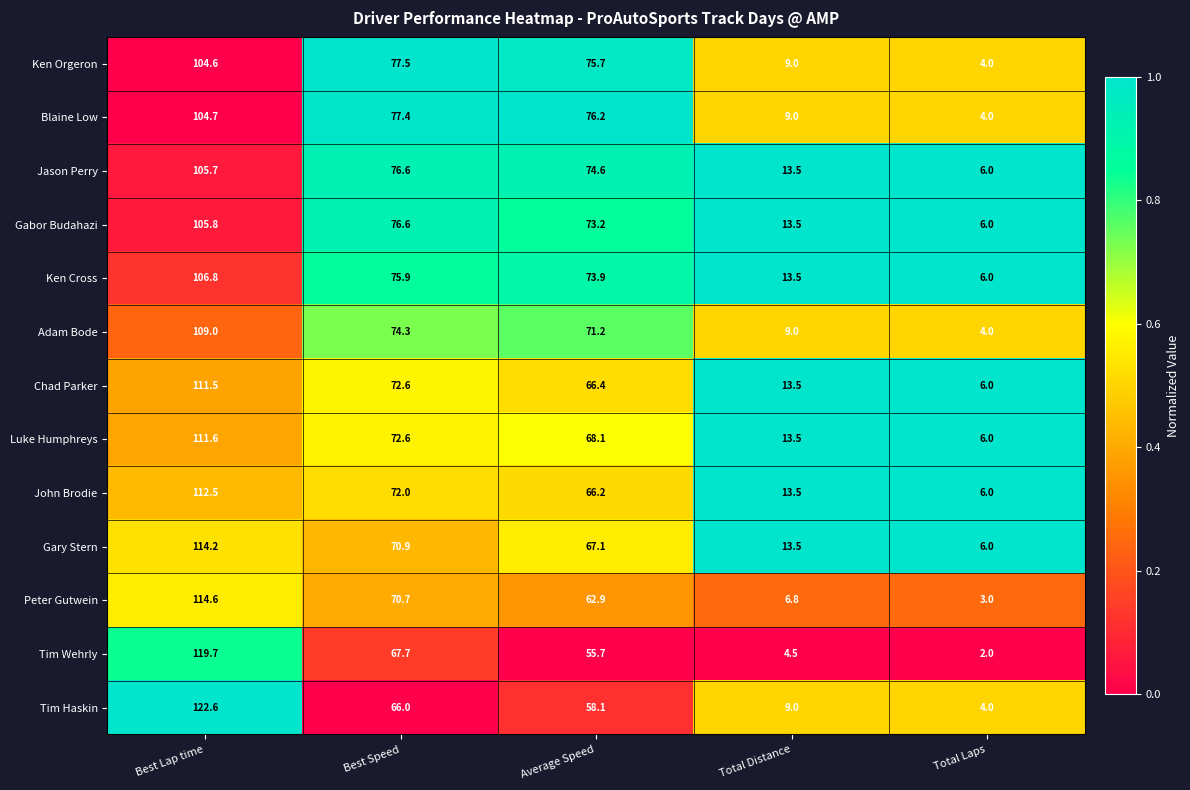

At which category does the chart reach its peak across all series?

Best Lap time